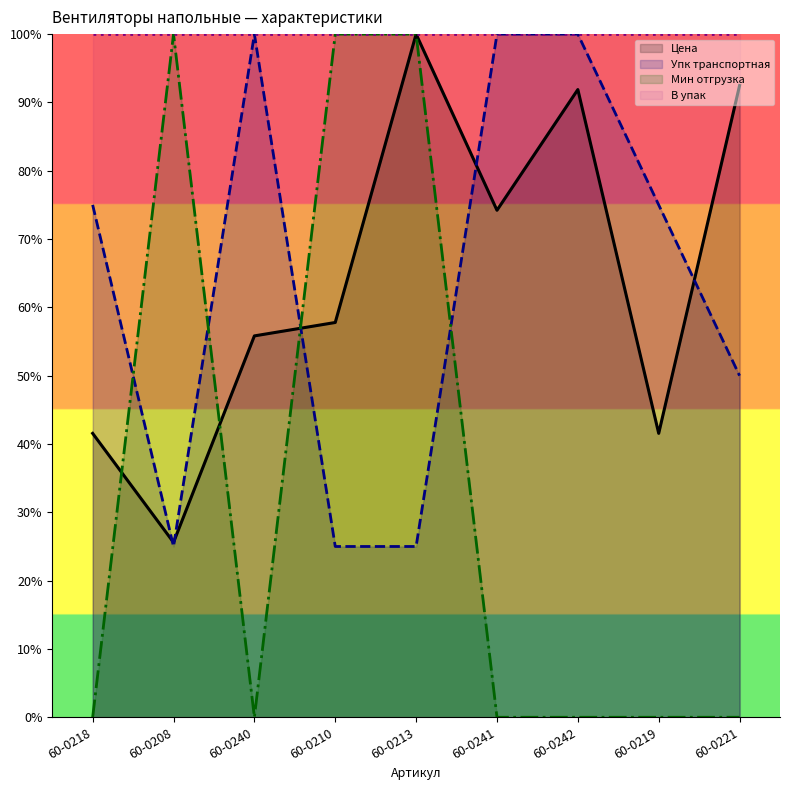

The value of Цена at 60-0210 is 36.8. True or false?

False